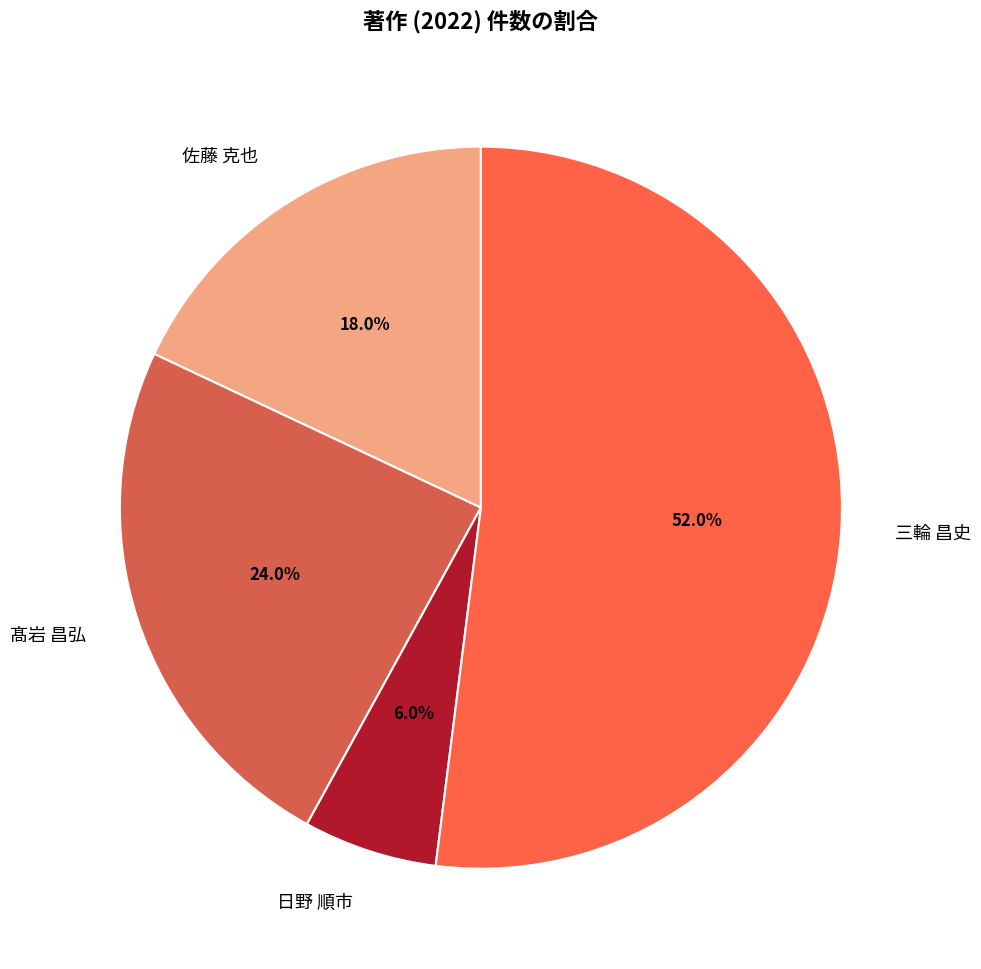

To the nearest percent, what is the difference between the largest and smallest slice percentages?

46%